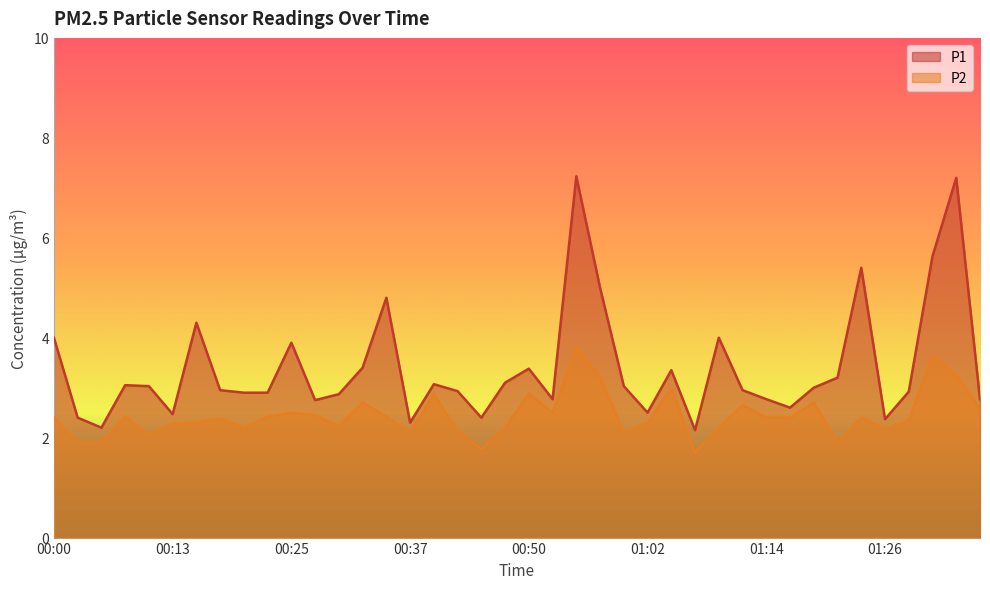

At which label does P1 reach its peak?

00:54